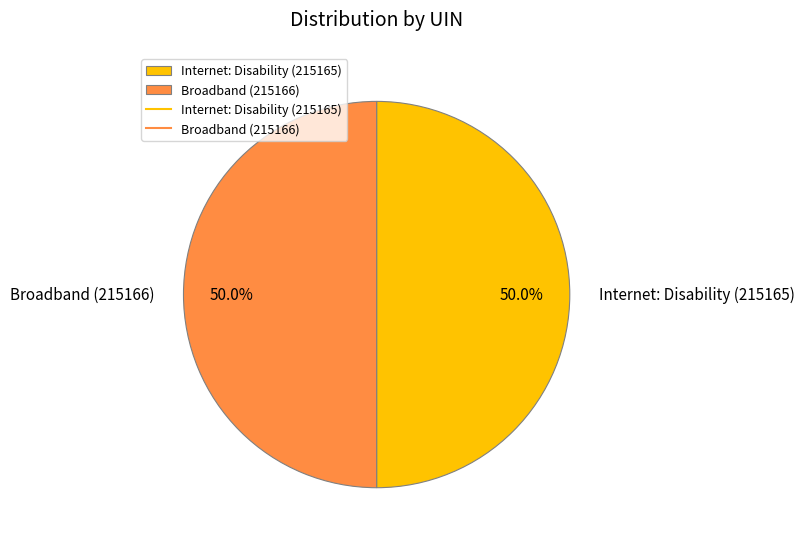

What is the ratio of the value at Broadband (215166) to the value at Internet: Disability (215165)?

1.0